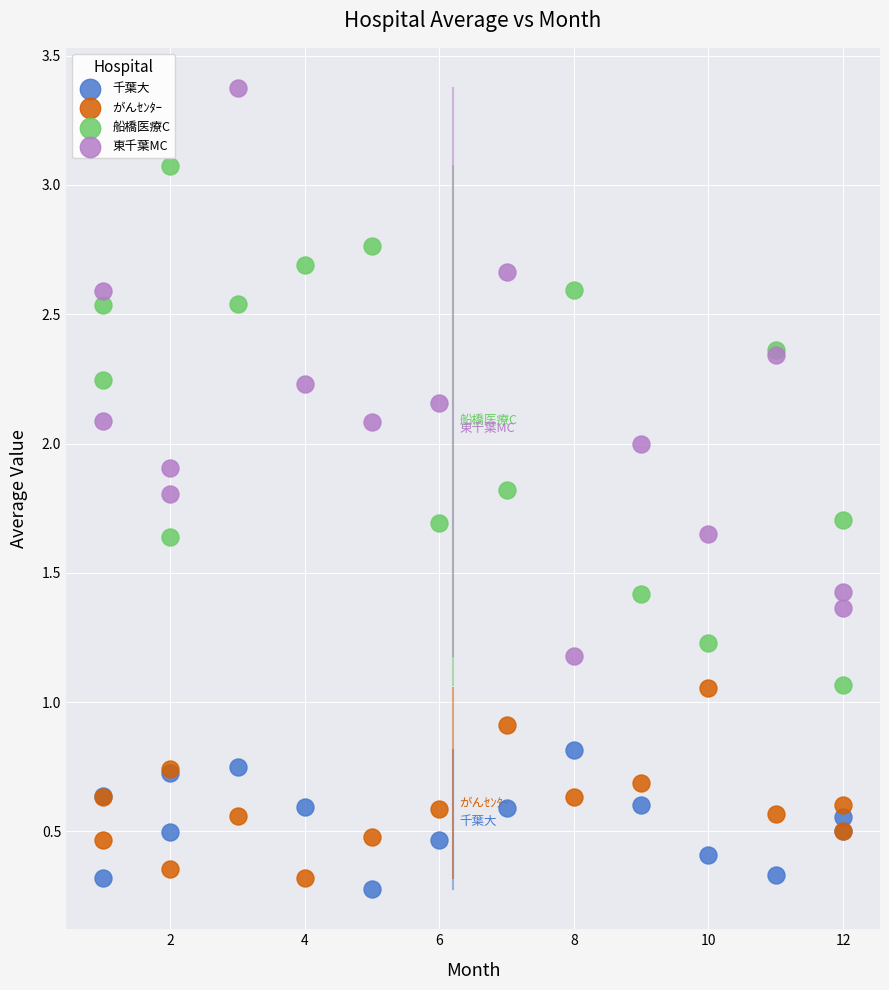

In the がんｾﾝﾀｰ series, what Y value is closest to 0?

0.3